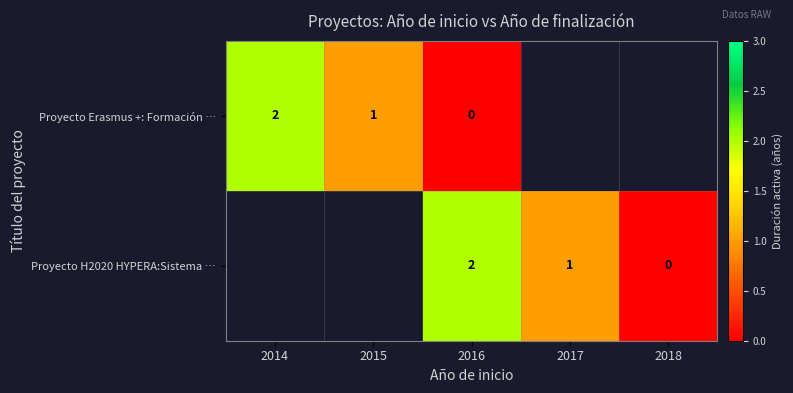

Is the value of Proyecto H2020 HYPERA:Sistema … at 2016 greater than the value of Proyecto Erasmus +: Formación … at 2016?

Yes